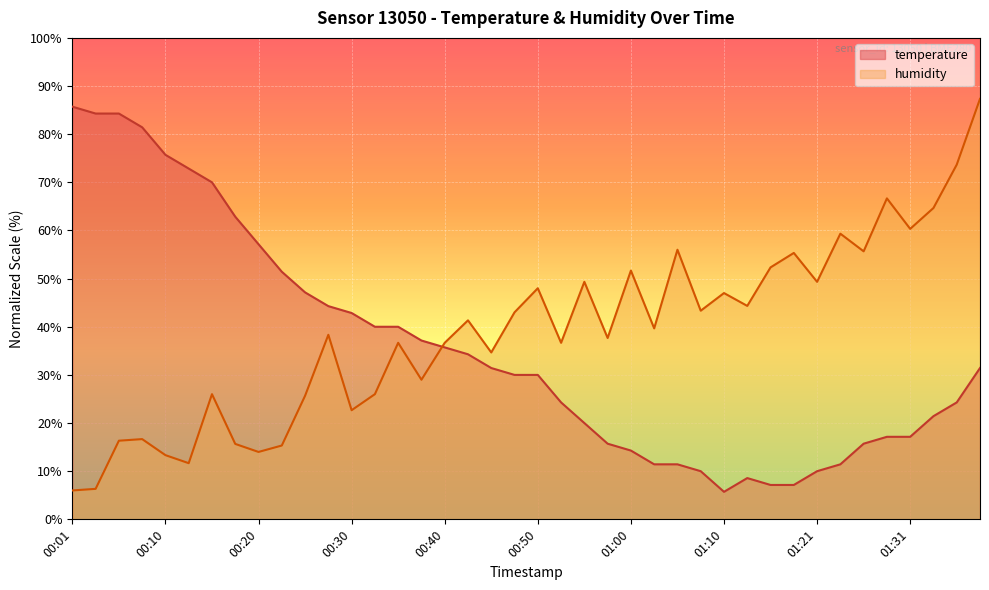

What is the highest value of the humidity series?

87.3